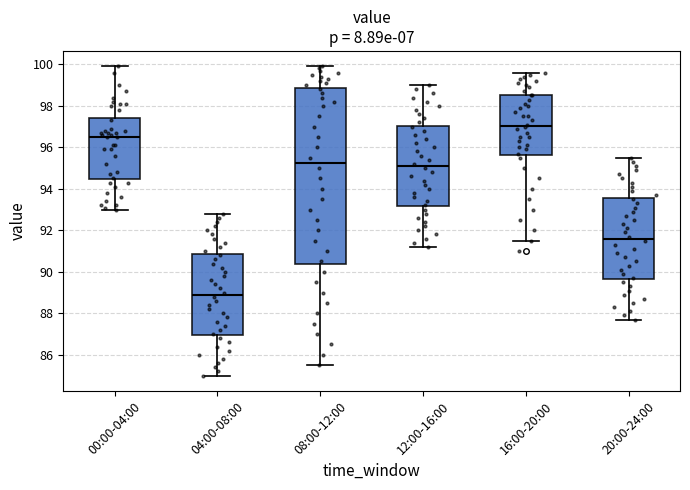

Which box has the highest median line?

16:00-20:00